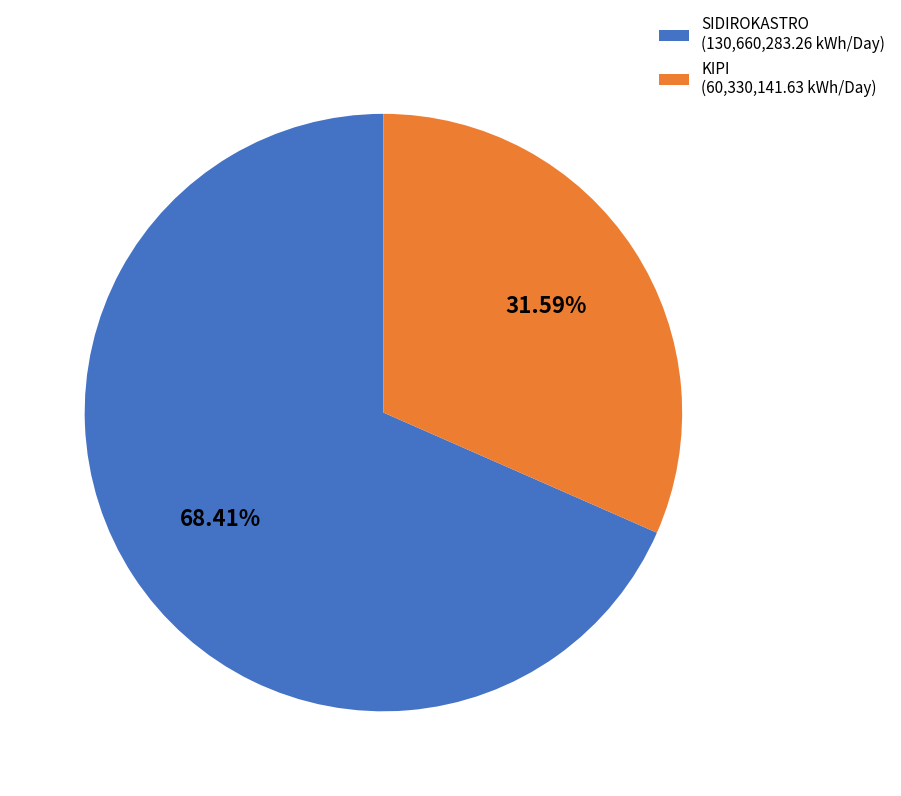

What is the majority slice?

SIDIROKASTRO